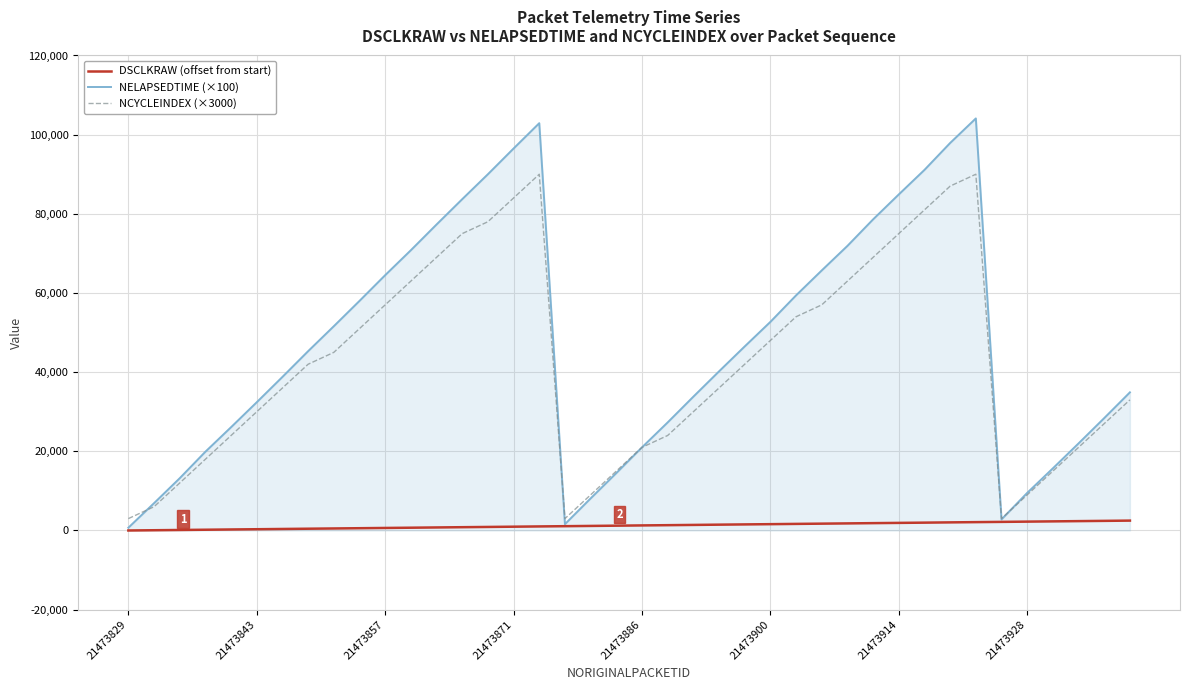

What is the minimum value for NCYCLEINDEX (×3000)?

3000.0